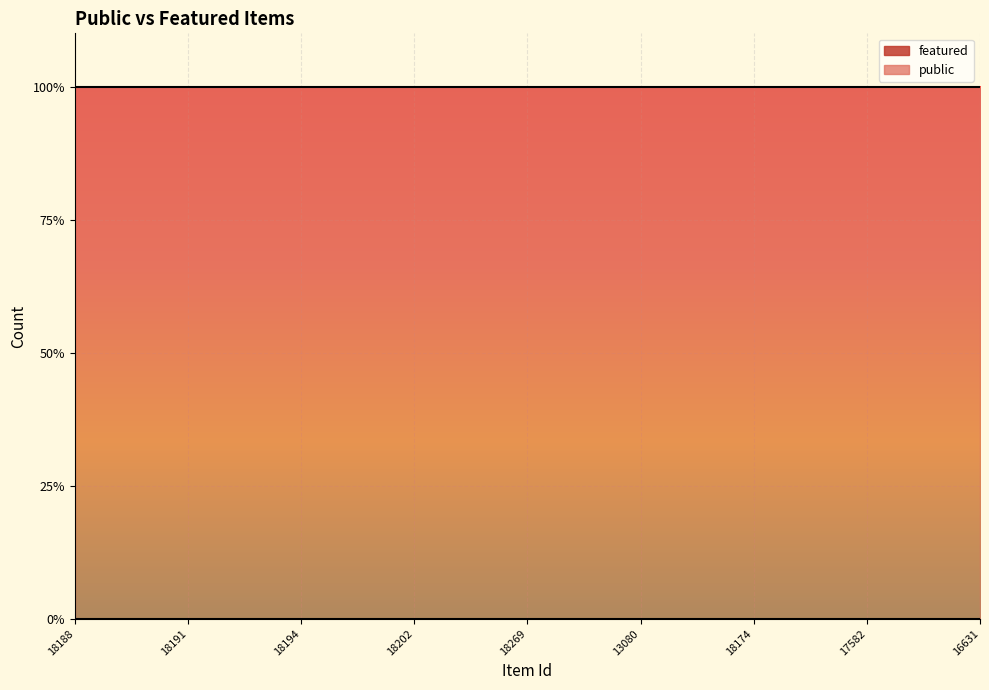

The value of featured at 18196 is 0. True or false?

True